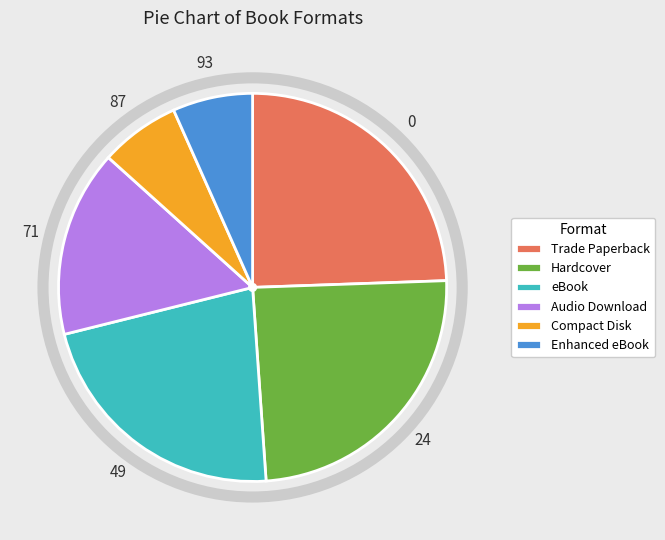

Do Enhanced eBook and eBook together represent more than half of the pie?

No